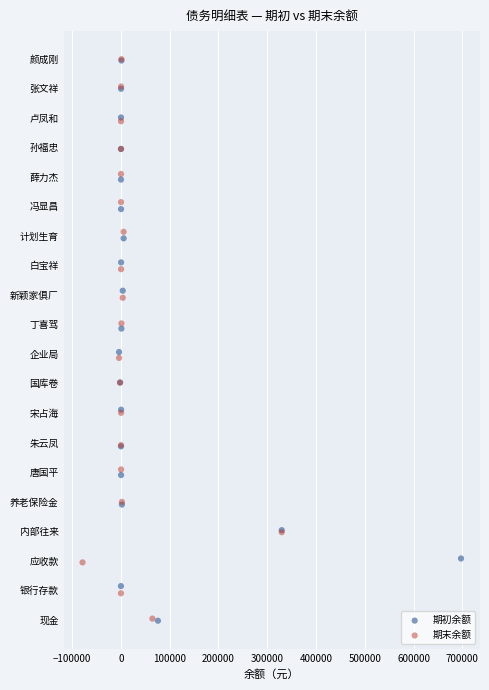

What are all the series names shown in the legend?

期初余额, 期末余额